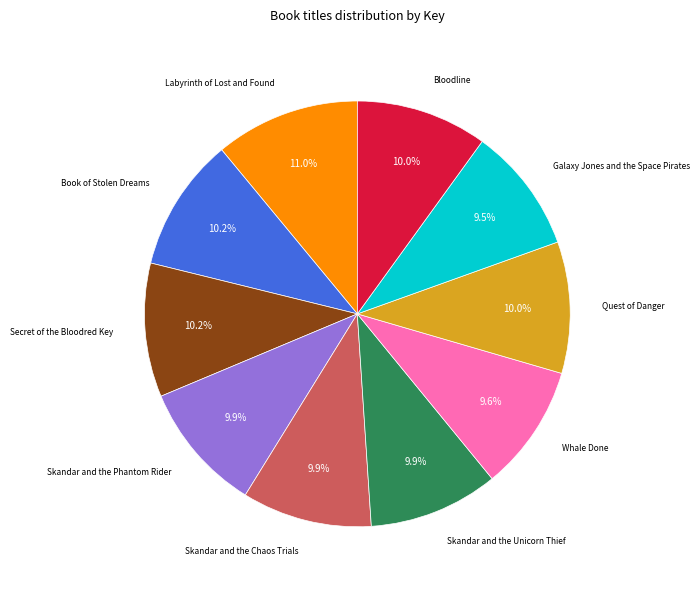

What is the total percentage of Book of Stolen Dreams and Labyrinth of Lost and Found?

21.2%